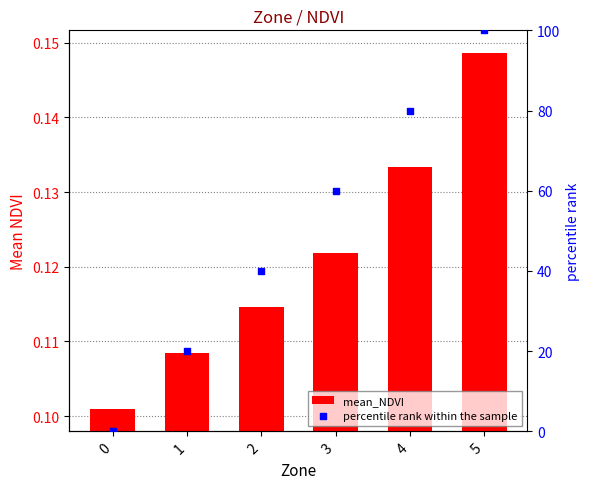

Which series reaches the minimum Y coordinate?

percentile rank within the sample